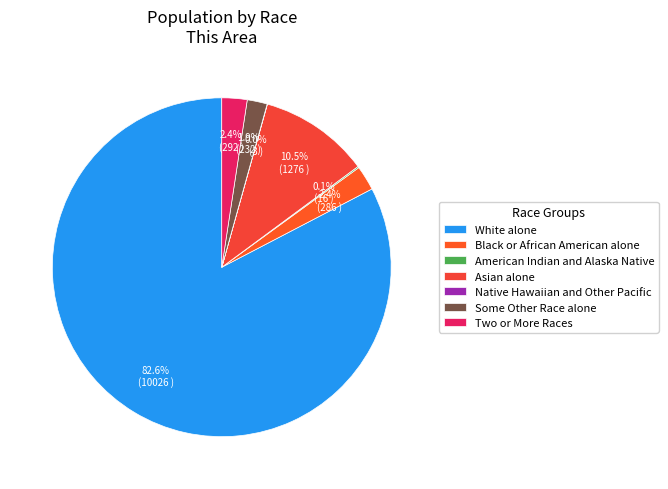

Rank the categories by value from highest to lowest.

White alone, Asian alone, Two or More Races, Black or African American alone, Some Other Race alone, American Indian and Alaska Native, Native Hawaiian and Other Pacific